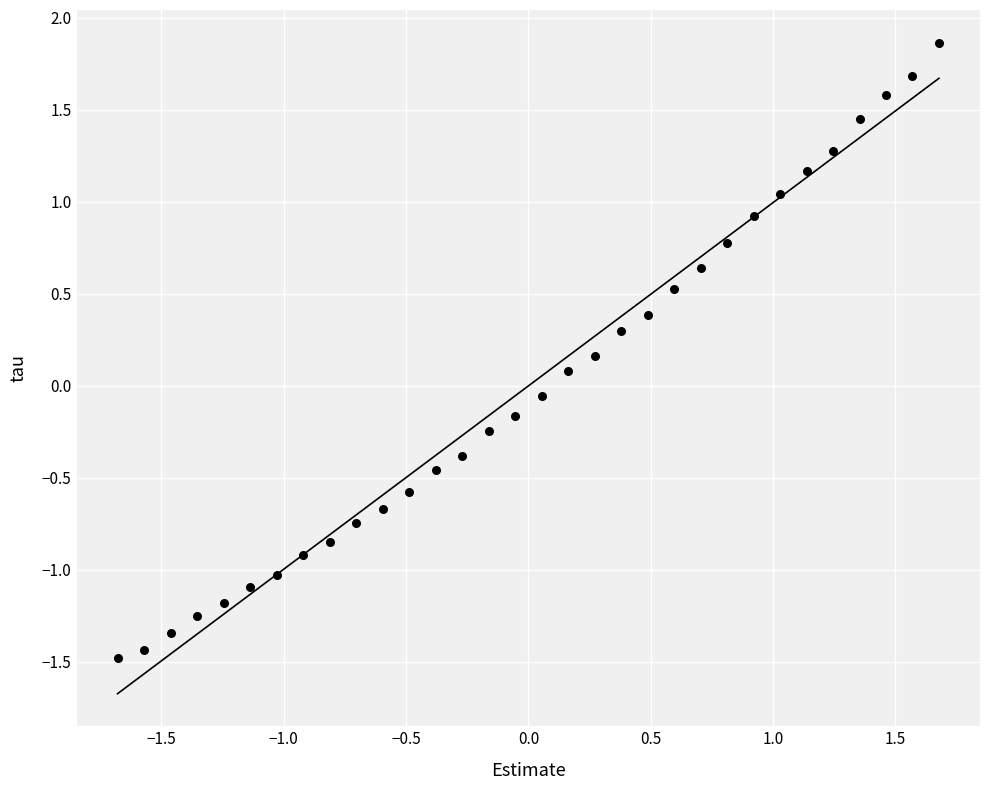

What is the range of Y values (max minus min)?

3.3